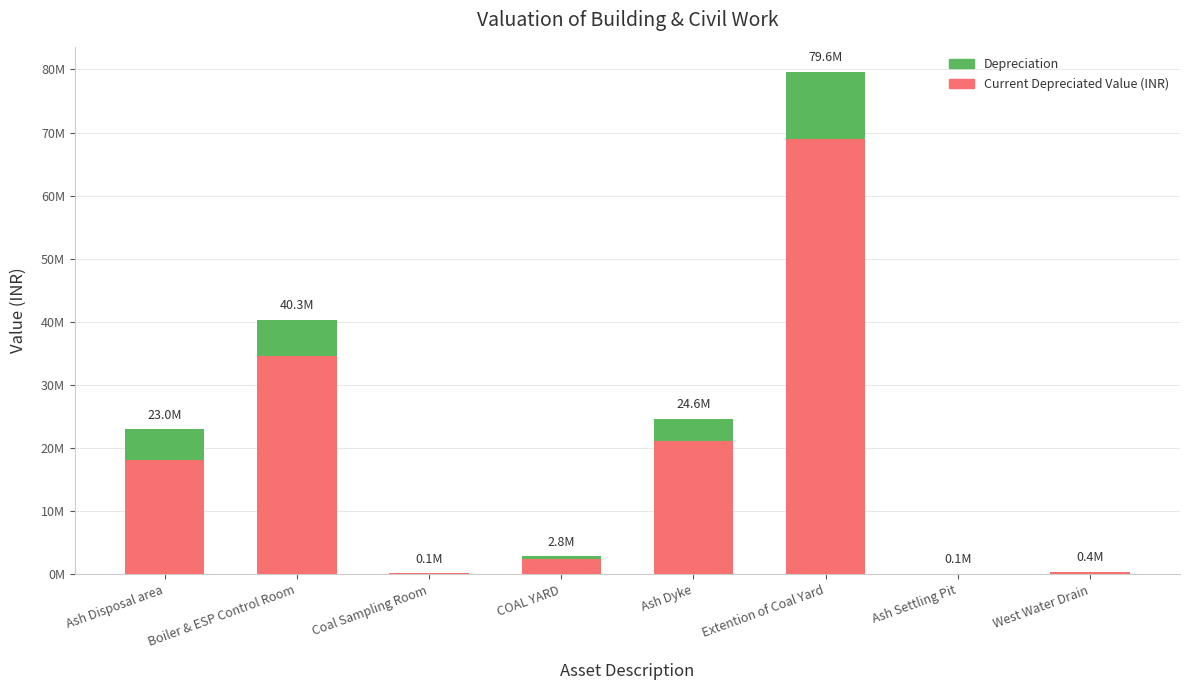

At Boiler & ESP Control Room, list the series in order from smallest to largest.

Depreciation, Current Depreciated Value (INR)